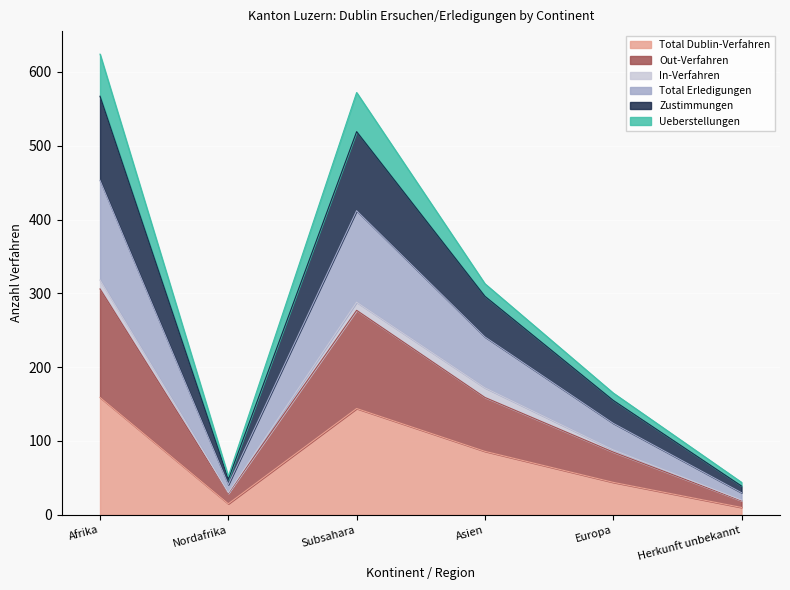

The Total Dublin-Verfahren series shows 58 at Asien. True or false?

False